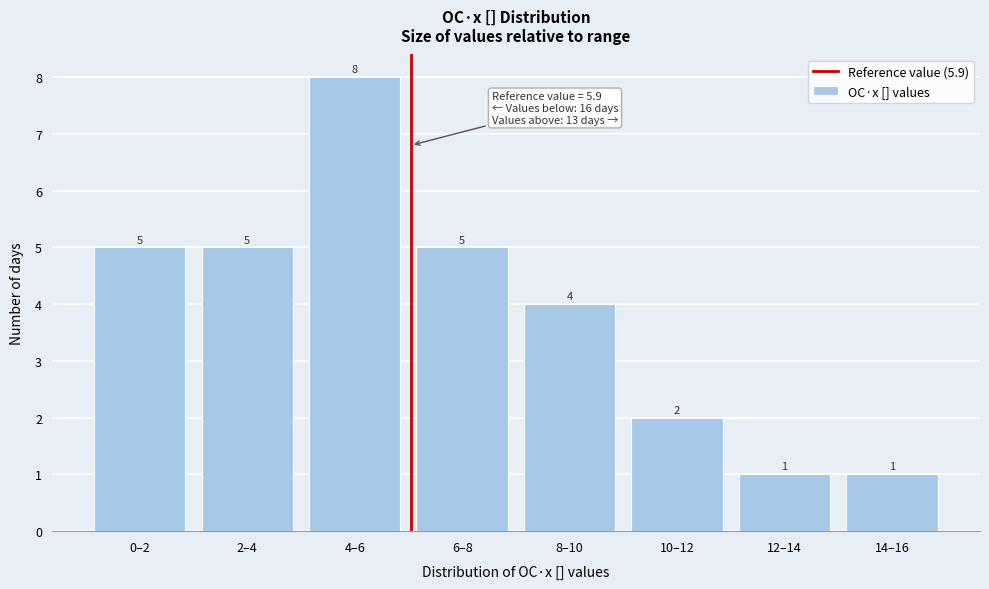

Reading left to right, transcribe all the data shown in this chart.

0–2=5	2–4=5	4–6=8	6–8=5	8–10=4	10–12=2	12–14=1	14–16=1